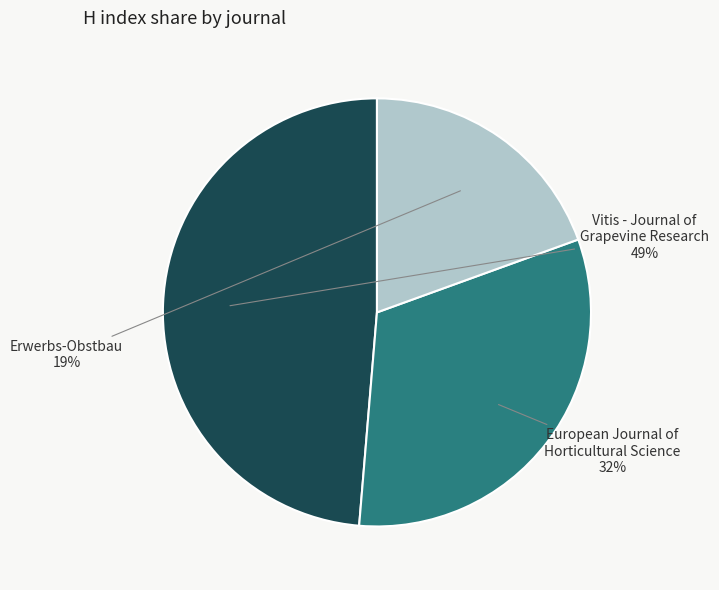

Rank the categories by value from highest to lowest.

Vitis - Journal of Grapevine Research, European Journal of Horticultural Science, Erwerbs-Obstbau